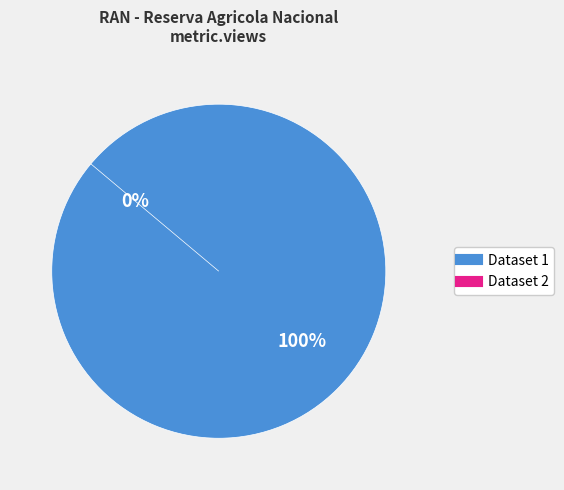

Is the sum of 649cd793078190ea982176f9 and 5bf7511f76892f480ee46bdd greater than half?

Yes